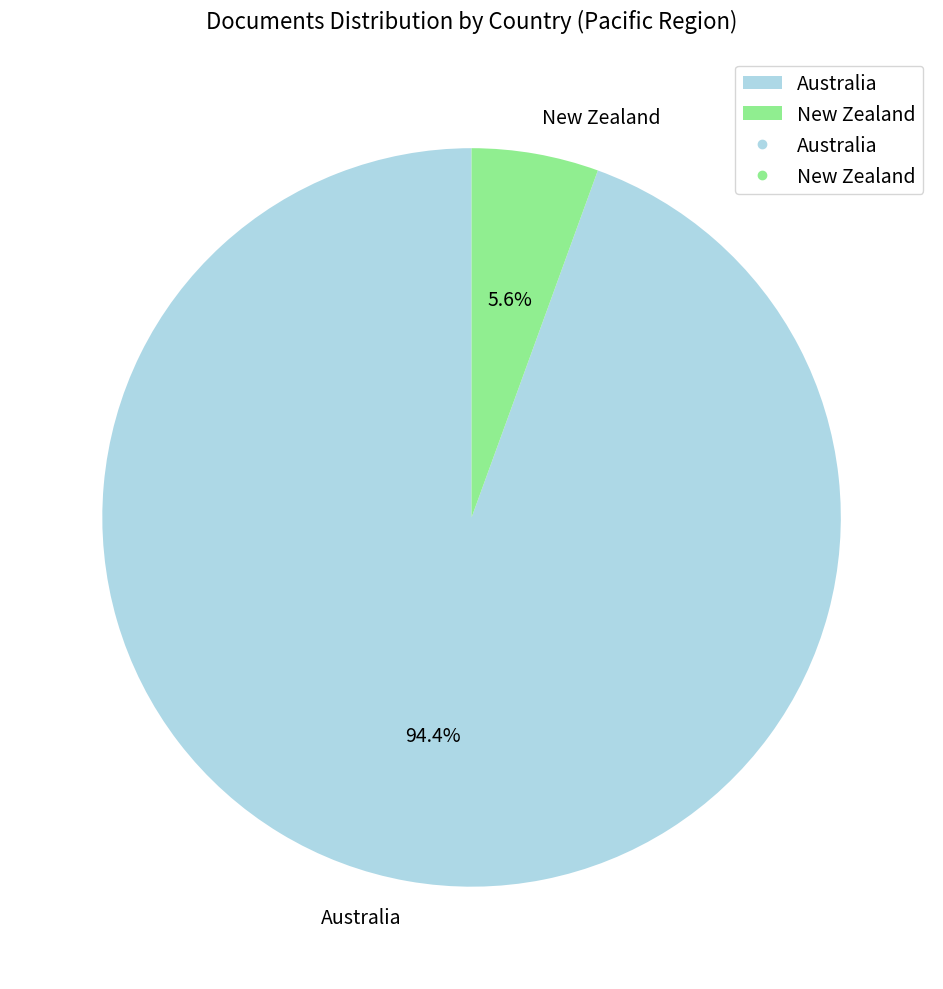

What is the total percentage of Australia and New Zealand?

100.0%